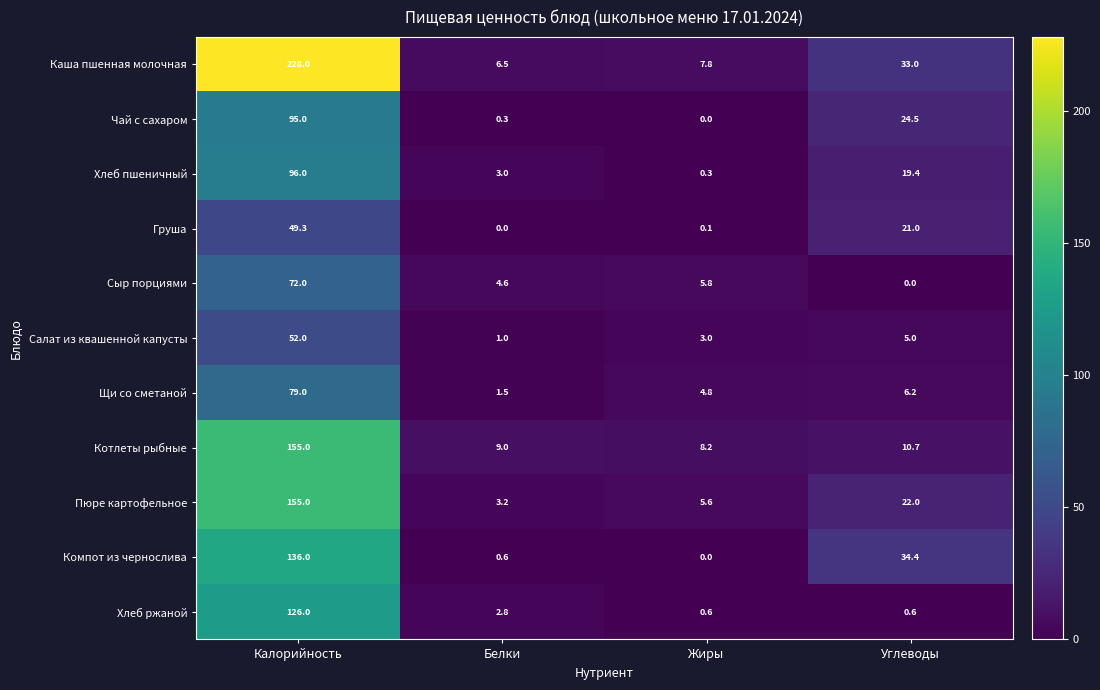

The Пюре картофельное series shows 1.5 at Белки. True or false?

False